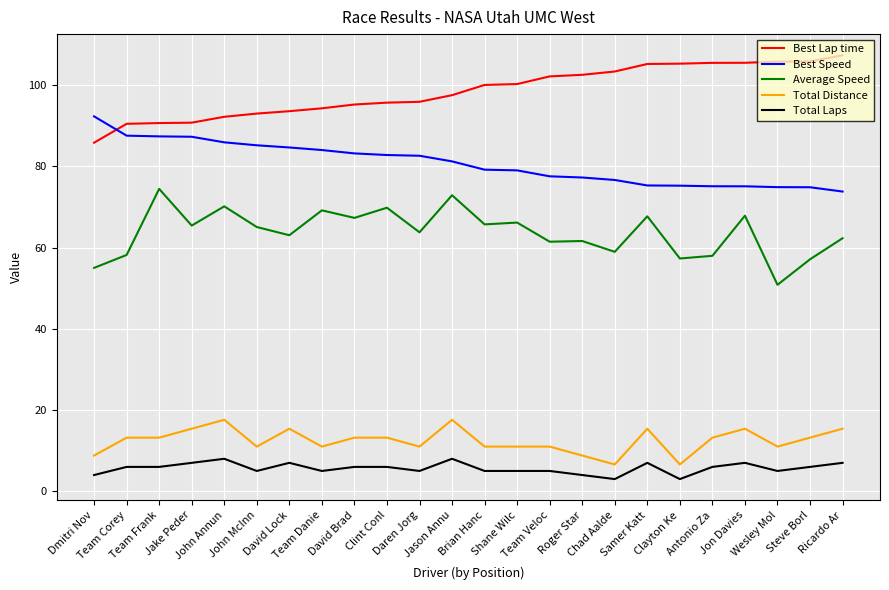

What is the average value of the Average Speed series?

63.7